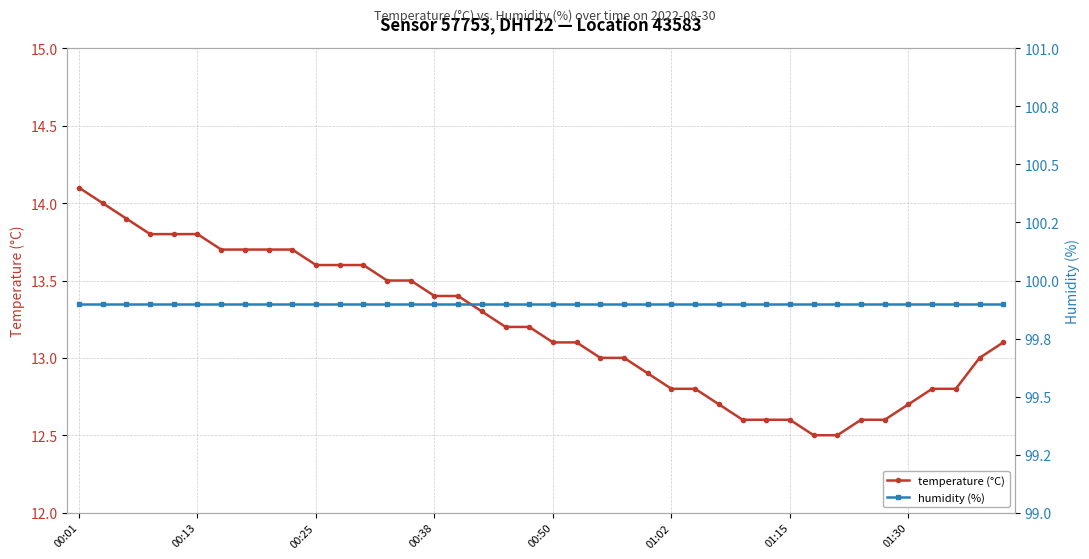

The temperature (°C) series shows 24.6 at 00:01. True or false?

False